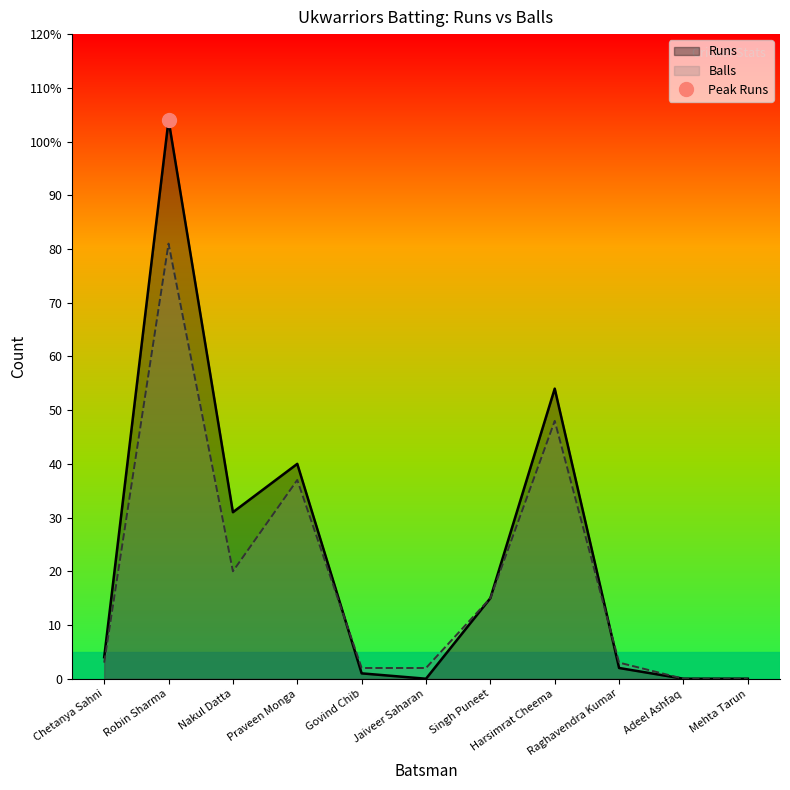

Which series has the largest total across all categories?

Runs